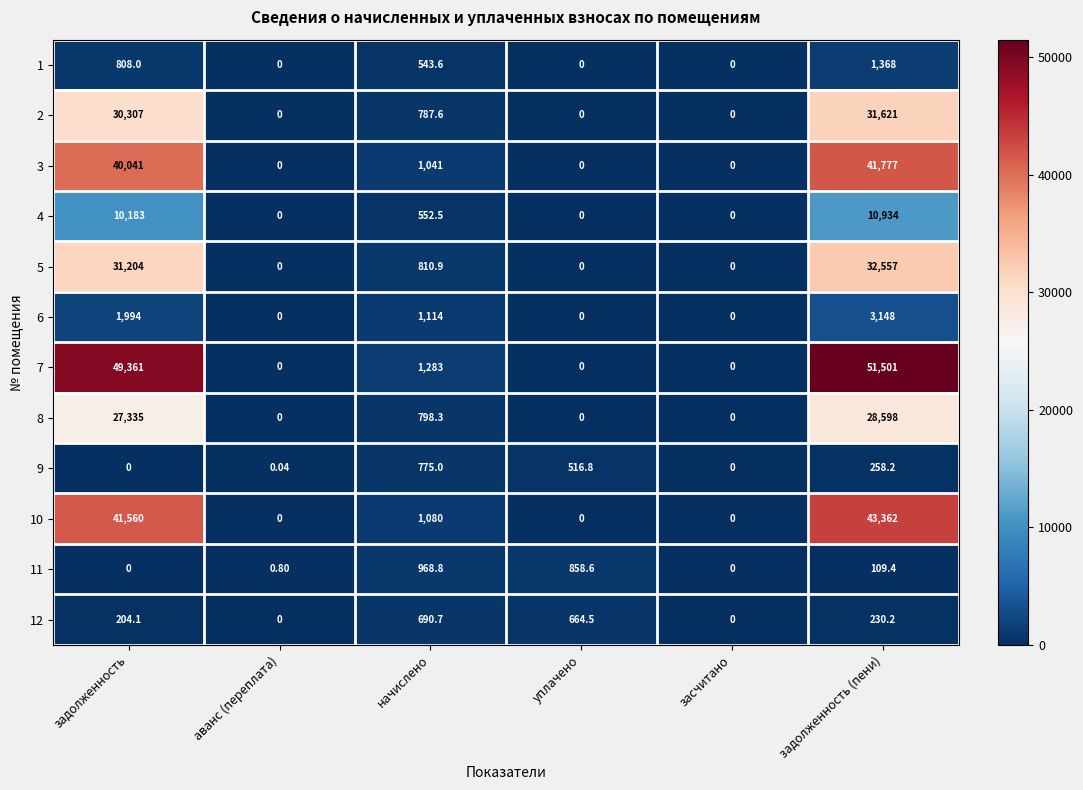

At which category is the sum across all series the highest?

задолженность (пени)